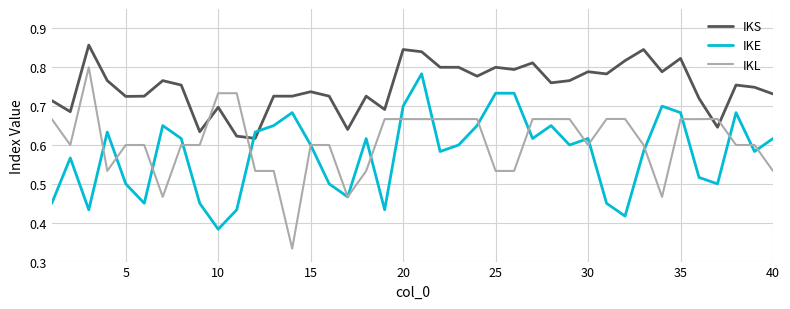

Is this an area chart (filled region under the line)?

No